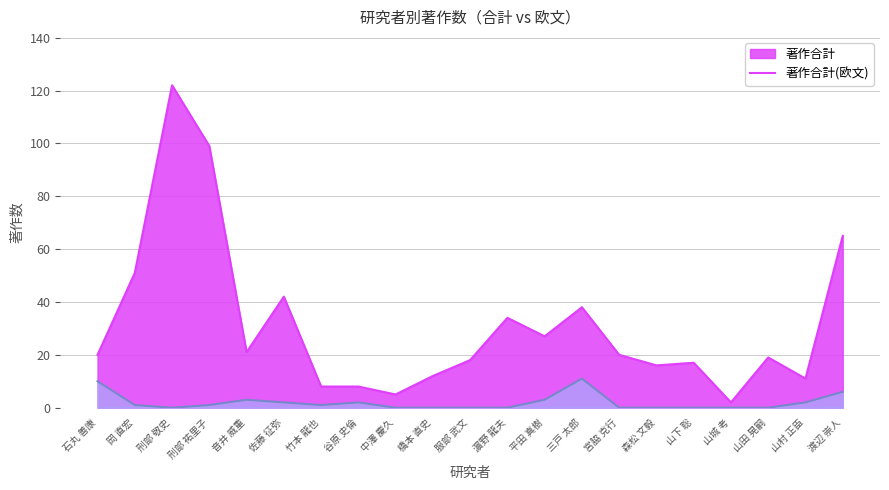

What is the label of the 21st point from the left?

渡辺 崇人